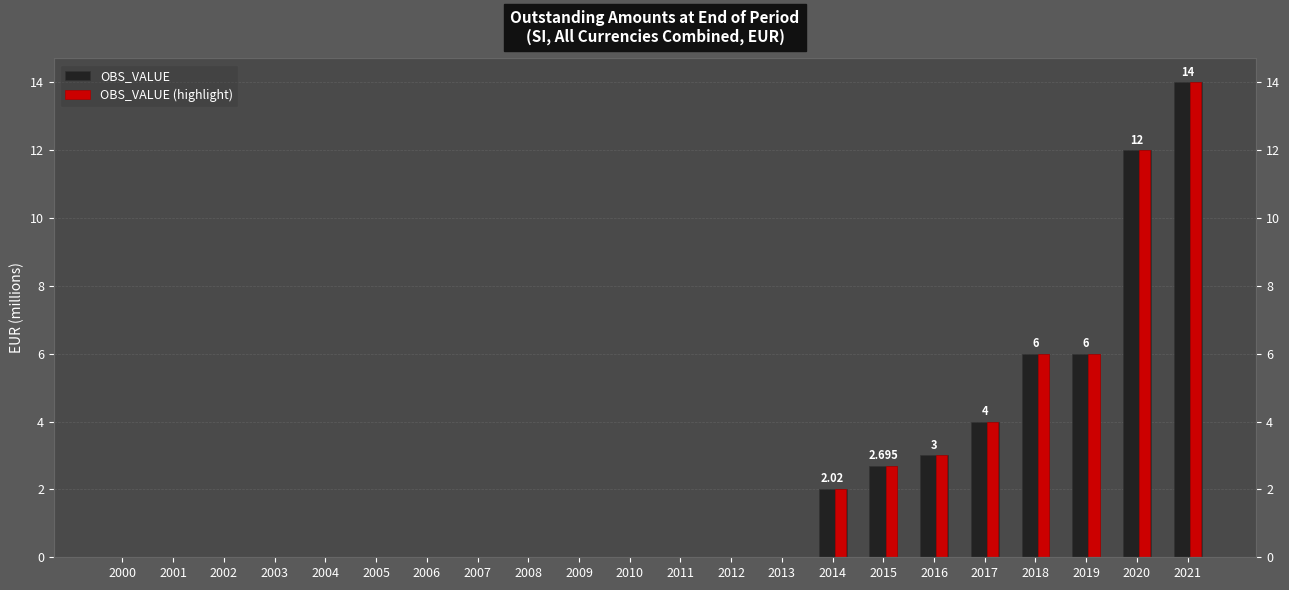

Which series has the widest spread of values?

OBS_VALUE